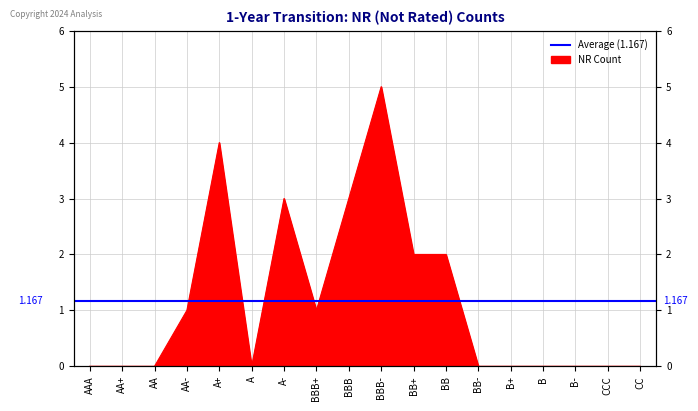

Which label corresponds to the smallest value in the chart?

AAA